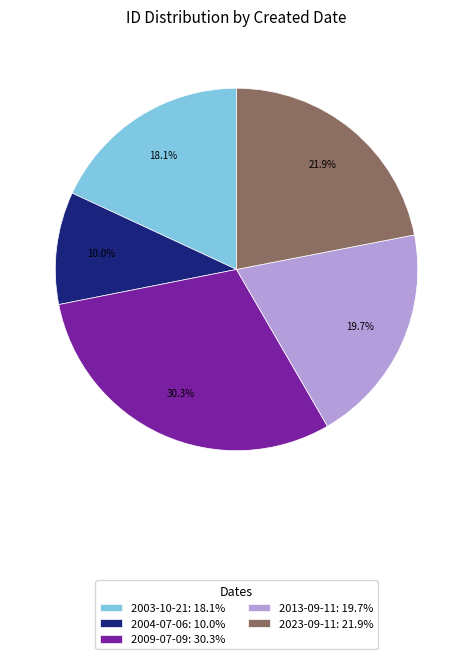

Which has a higher value, 2013-09-11: 19.7% or 2003-10-21: 18.1%?

2013-09-11: 19.7%